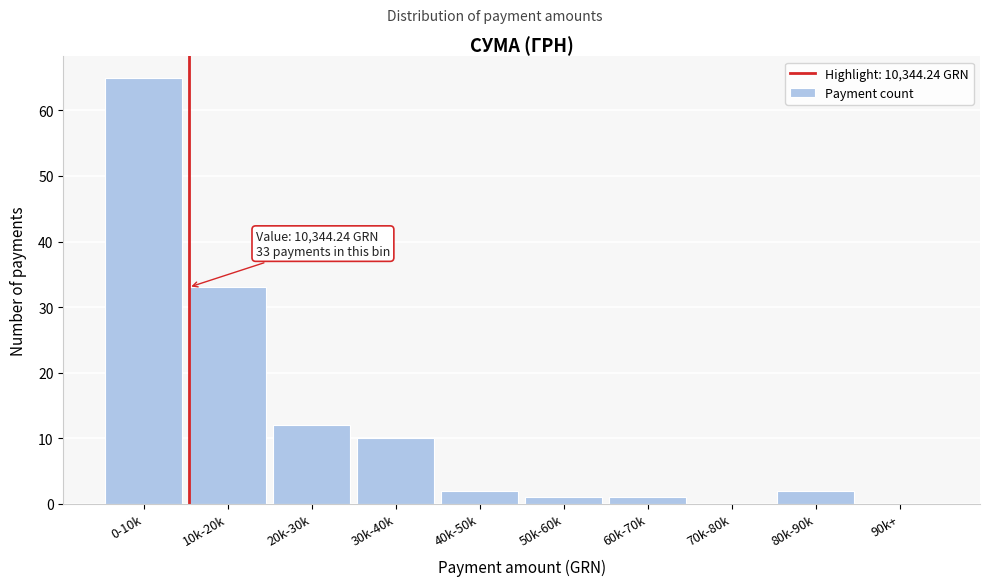

Reading left to right, what are all the values shown in this chart?

0-10k=65	10k-20k=33	20k-30k=12	30k-40k=10	40k-50k=2	50k-60k=1	60k-70k=1	70k-80k=0	80k-90k=2	90k+=0